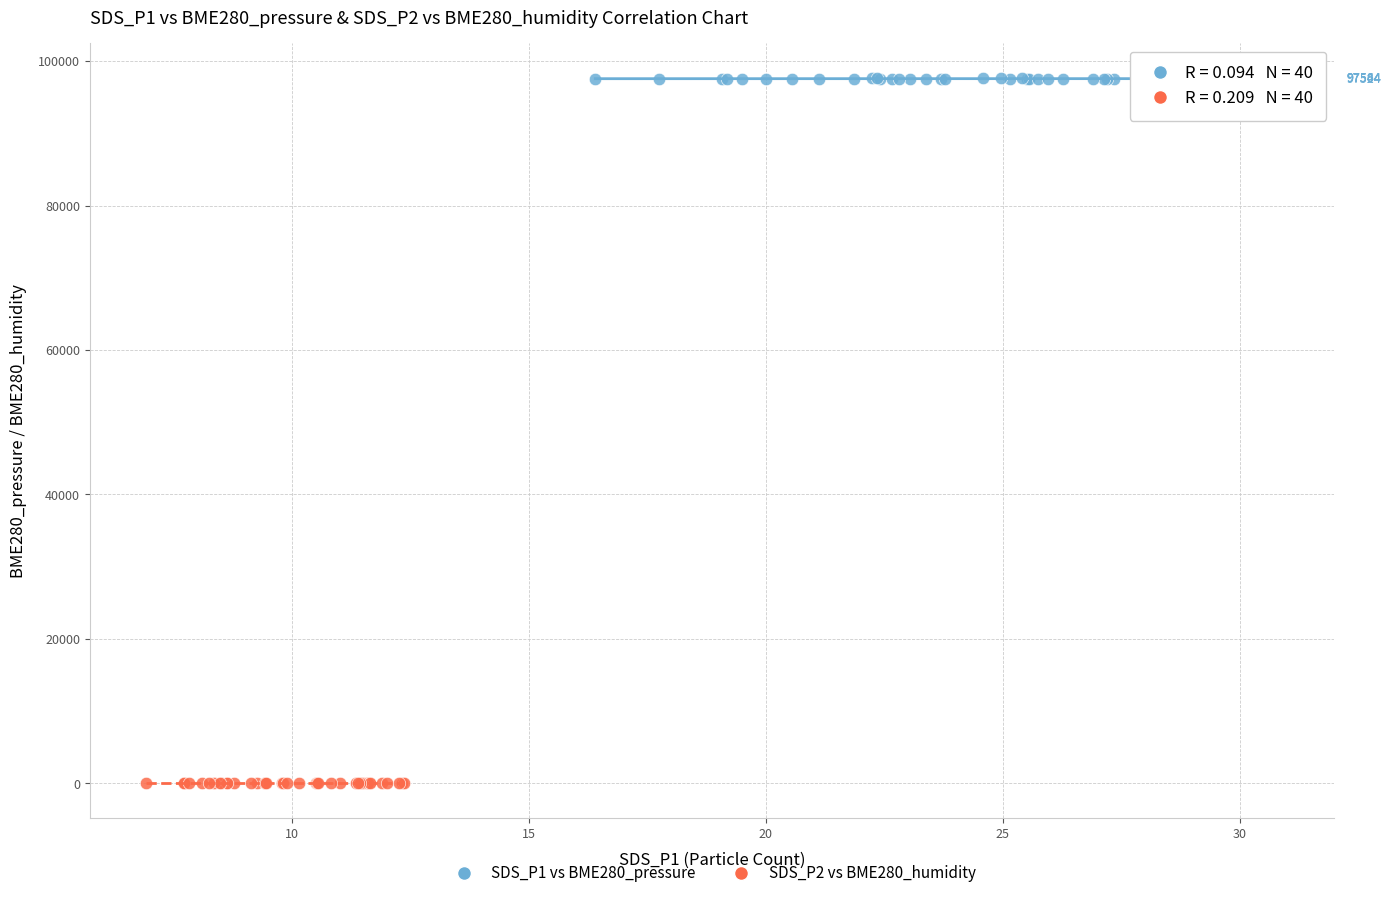

Which series has the largest Y range (max minus min)?

SDS_P1 vs BME280_pressure